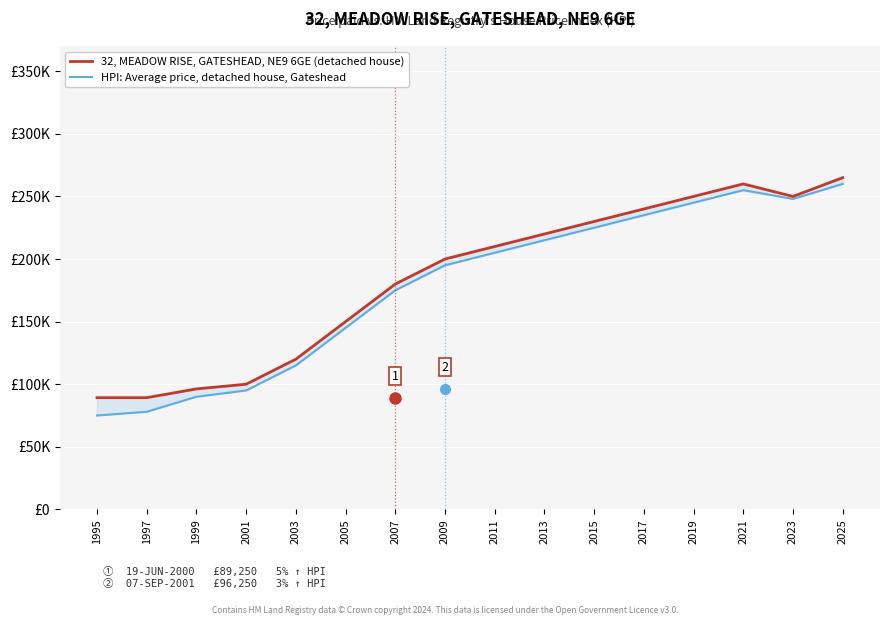

What is the total value across all series at 1999?

186250